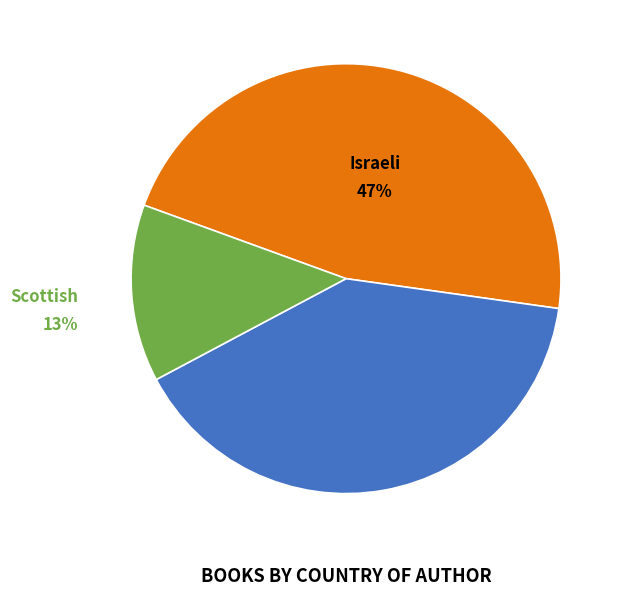

Does any single category account for the majority?

No